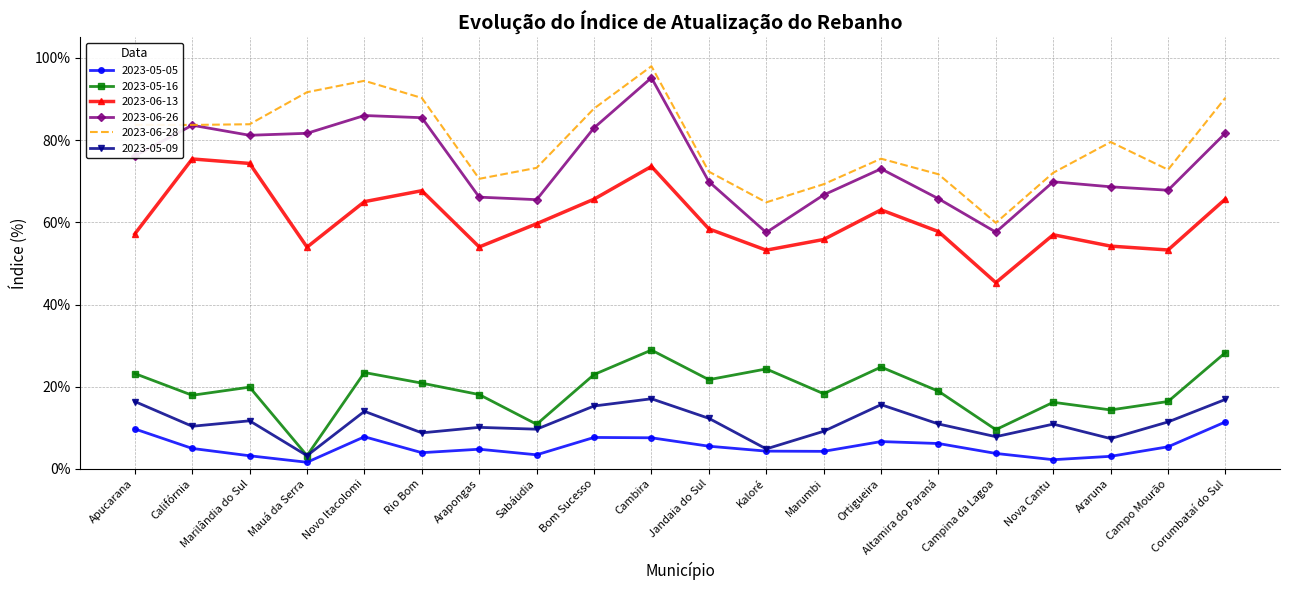

What is the difference between the second highest and minimum values in the 2023-06-13 series?

0.3